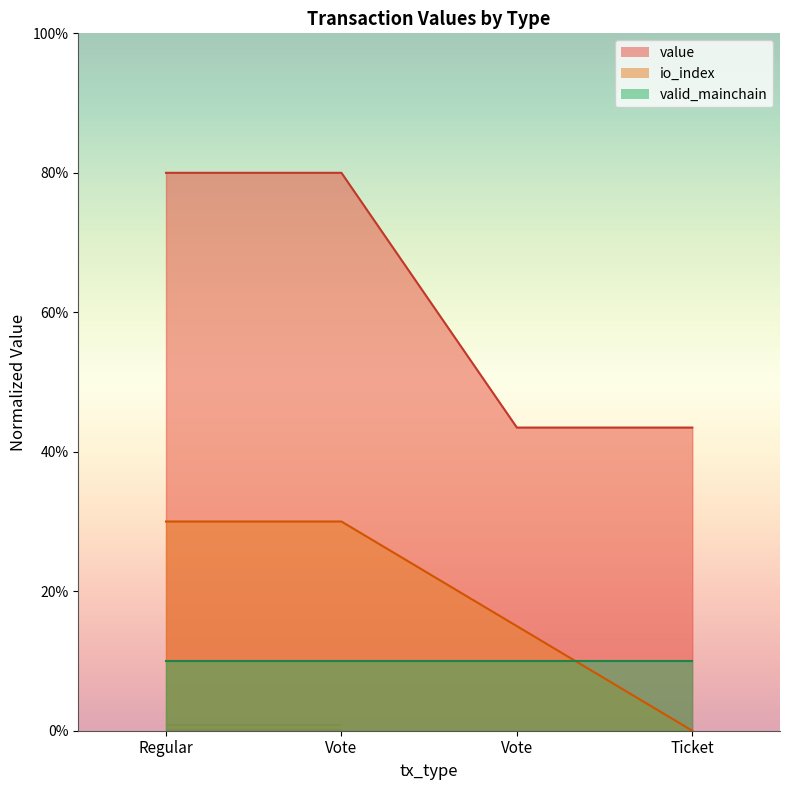

Which series has the widest spread of values?

value